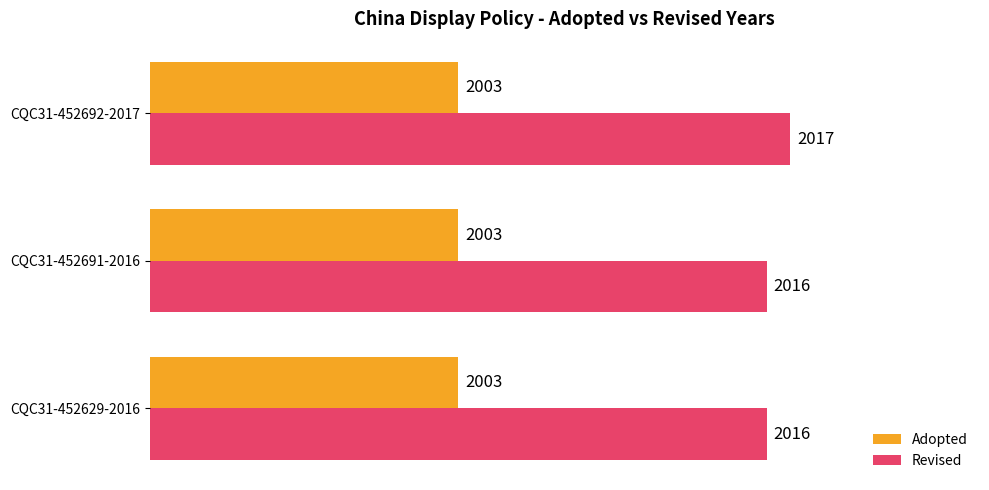

What is the minimum value for Revised?

2016